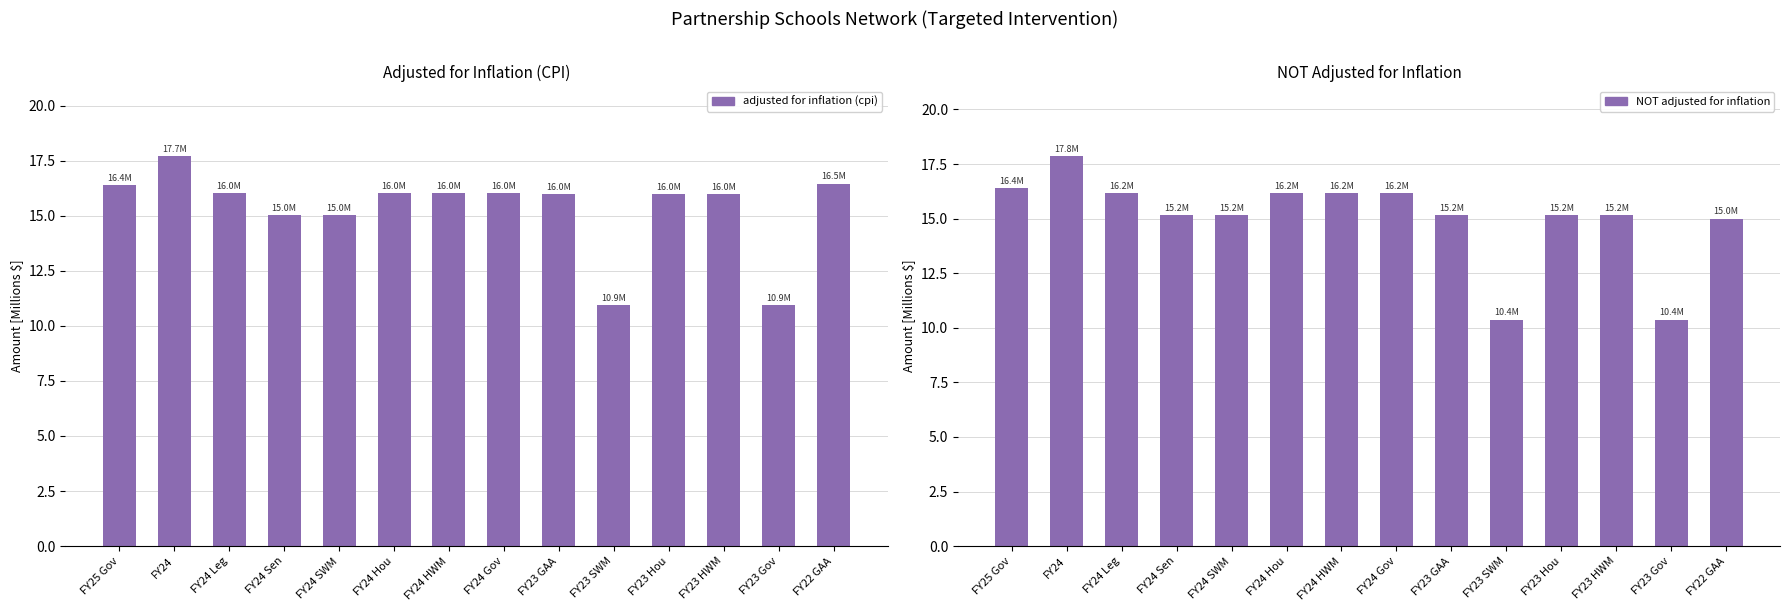

What is the label of the 12th bar from the right?

FY24 Leg